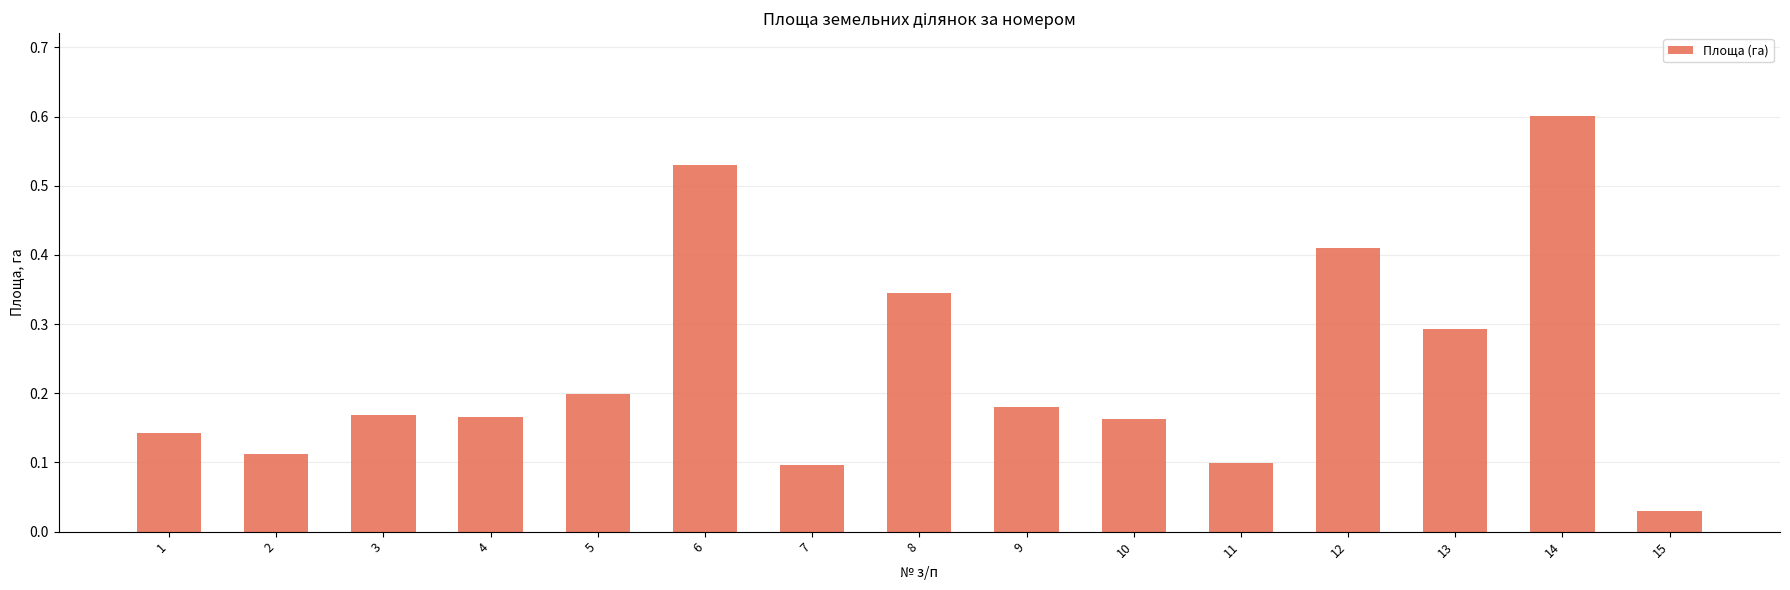

Is it true that the value at 5 is 0.2?

True